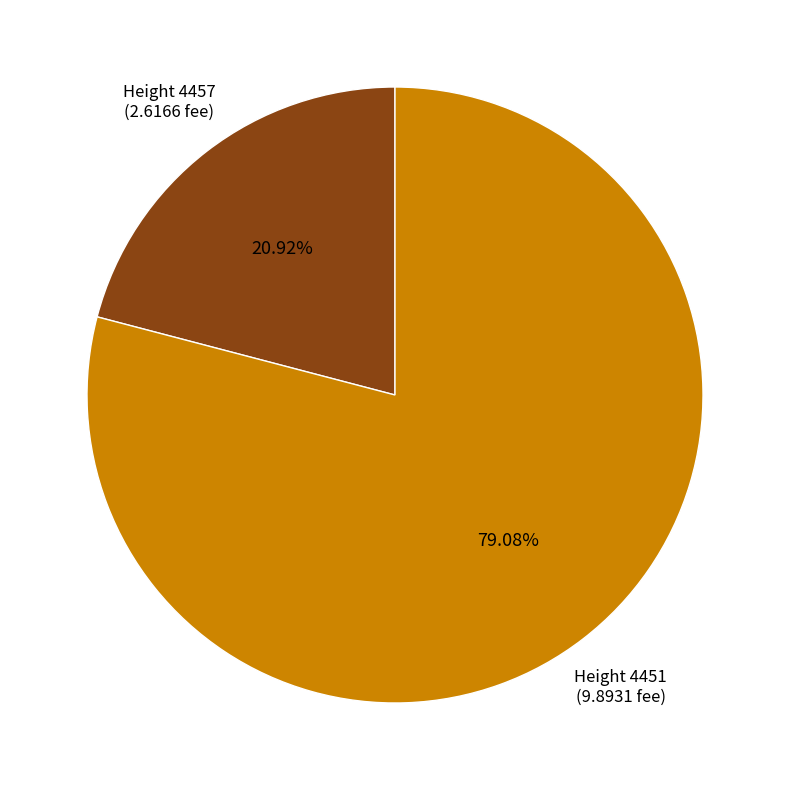

Rank the categories by value from highest to lowest.

Height 4451 (9.8931 fee), Height 4457 (2.6166 fee)